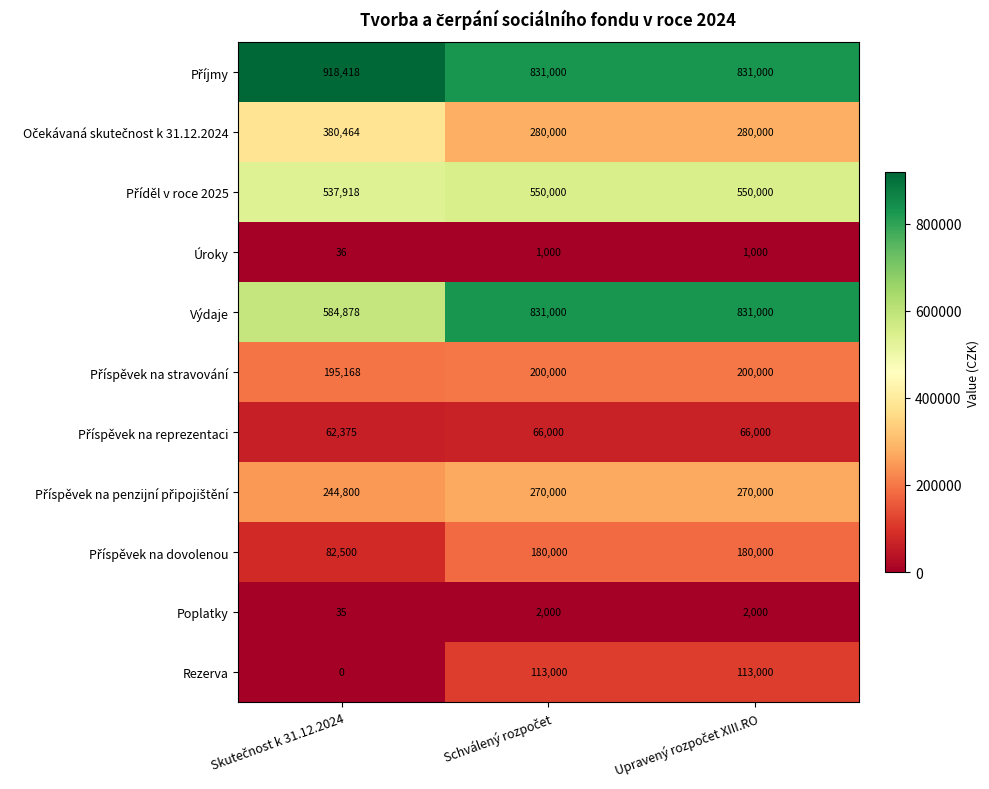

What is the difference between the maximum and minimum values in the Výdaje series?

246122